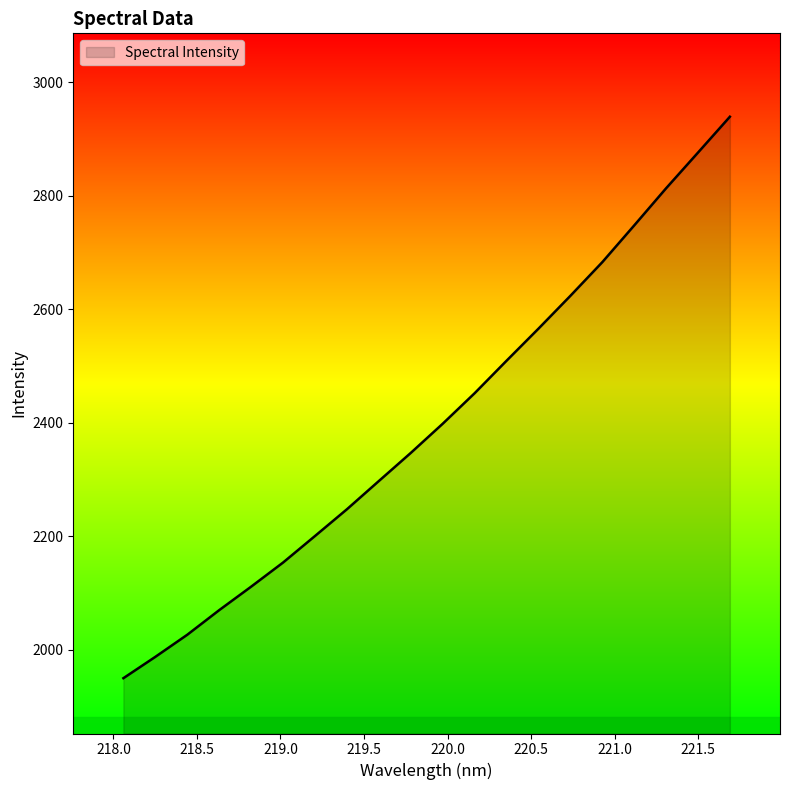

What is the greatest value displayed?

2939.2